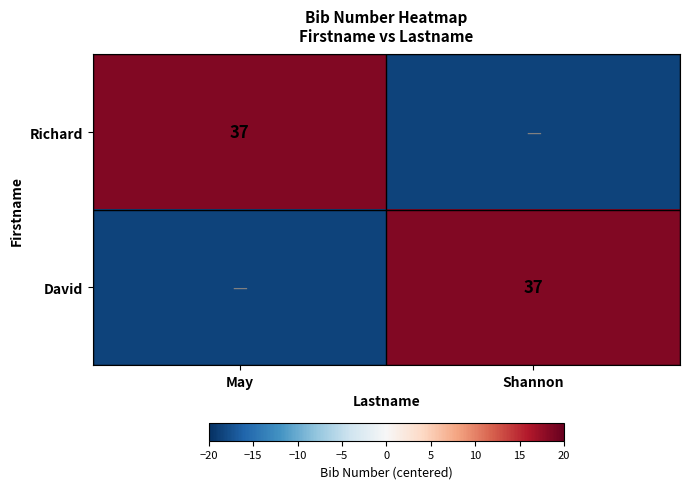

What is the smallest value displayed?

-18.5